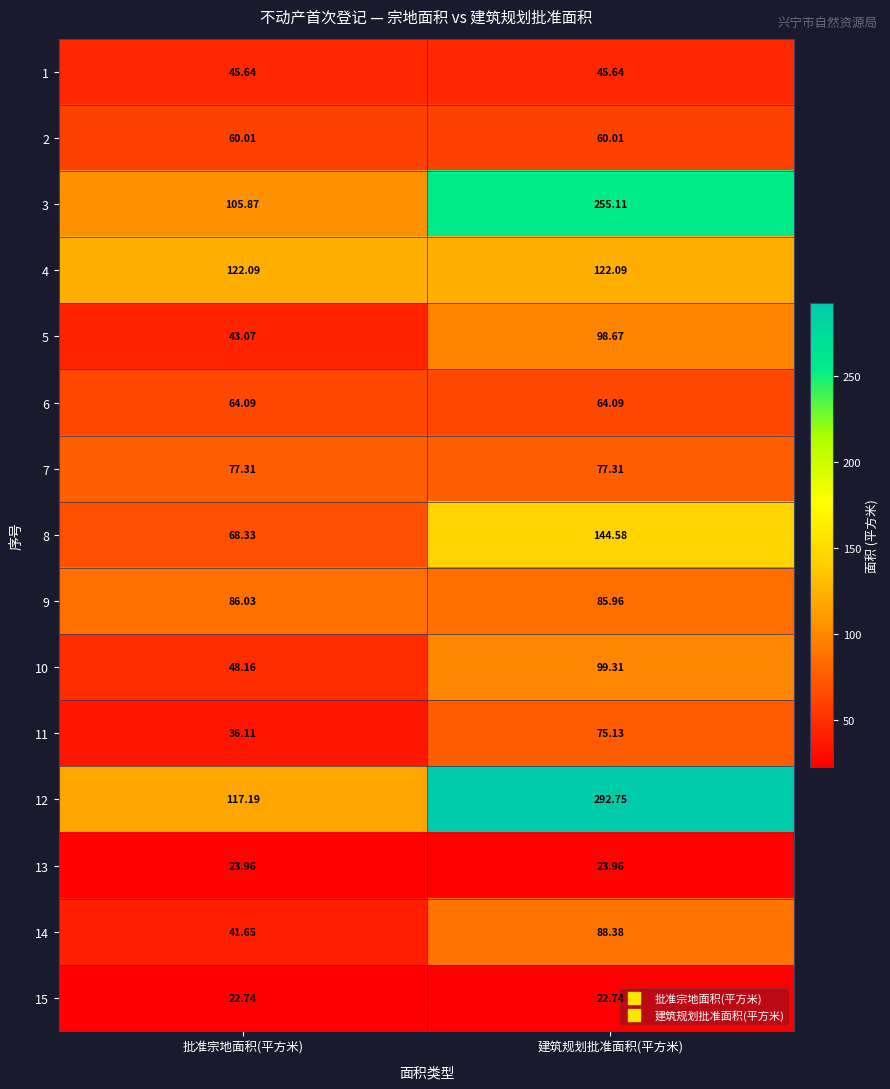

At which category is the sum across all series the highest?

建筑规划批准面积(平方米)